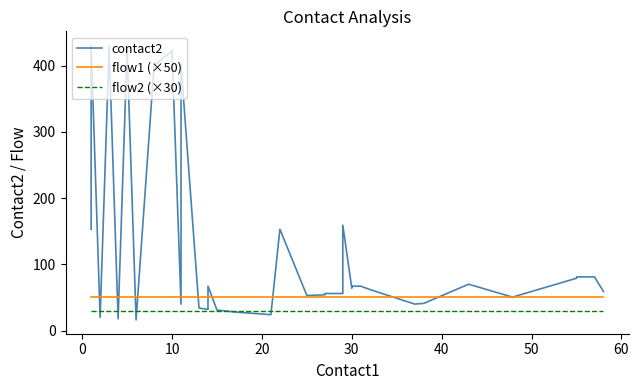

True or false: flow2 (×30) has a value of 46 at 39.

False